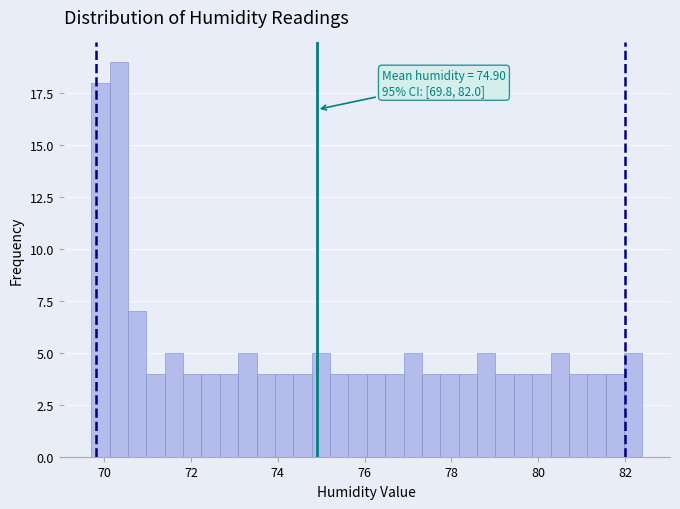

Around what value on the x-axis is the tallest bar? Give the approximate position of its centre, as read against the axis.

70.4